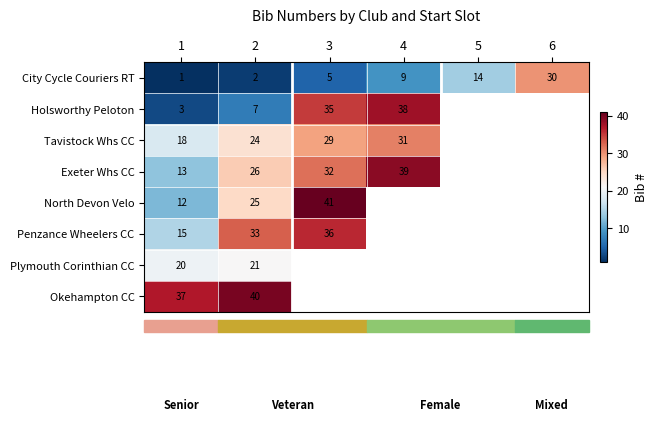

The North Devon Velo series shows 15 at 2. True or false?

False